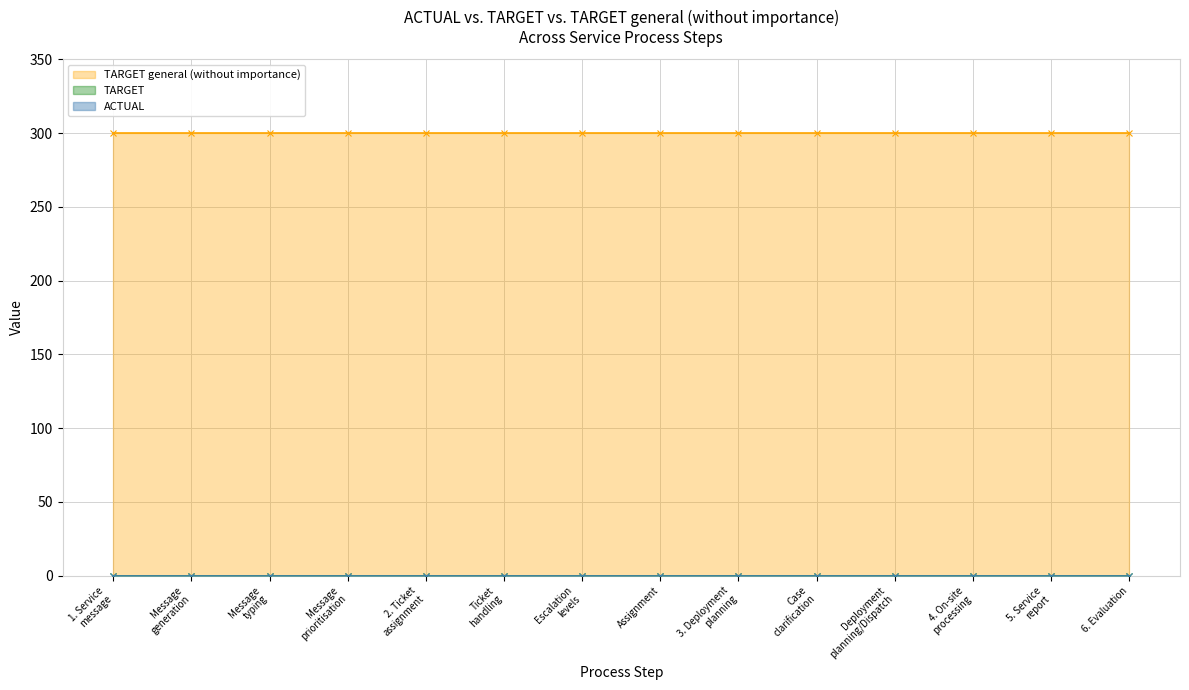

At which label does TARGET general (without importance) reach its peak?

1. Service message